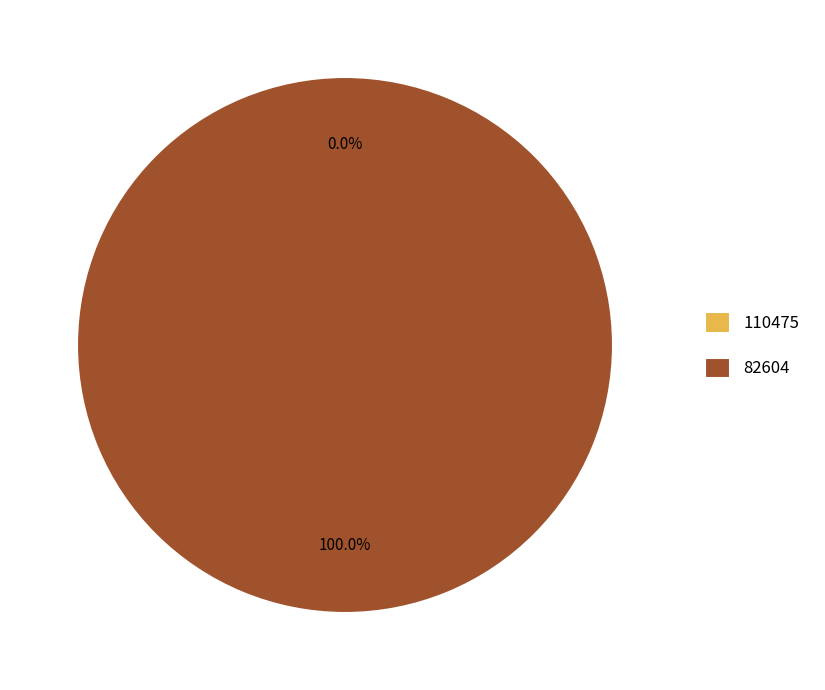

Is it true that 82604 is 100% of the pie?

True